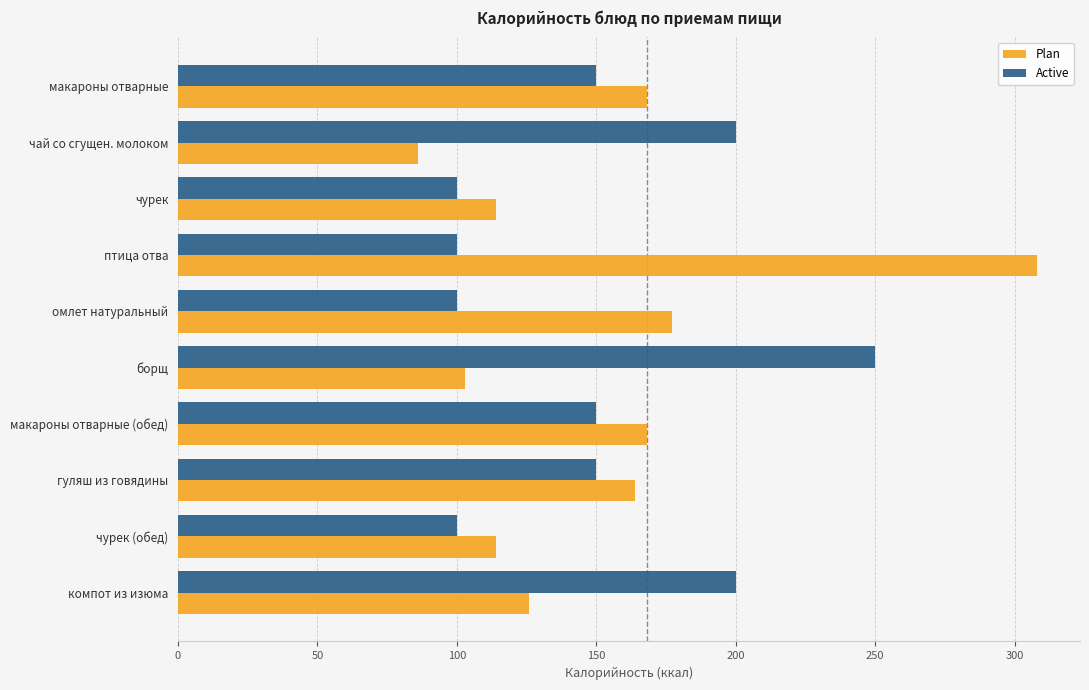

At which category does the chart reach its peak across all series?

птица отва